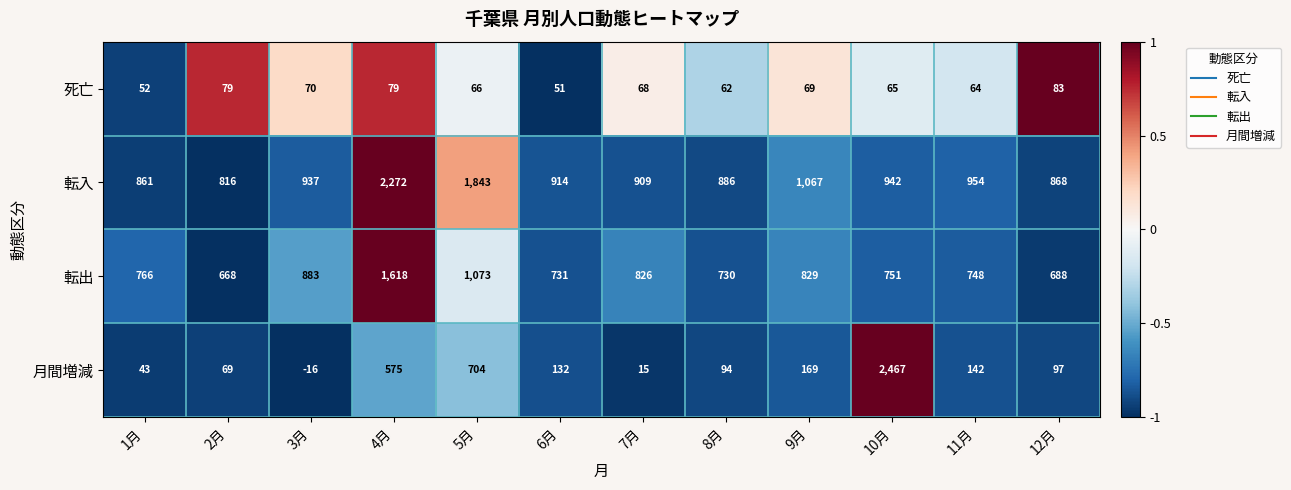

At which category does the chart reach its peak across all series?

10月